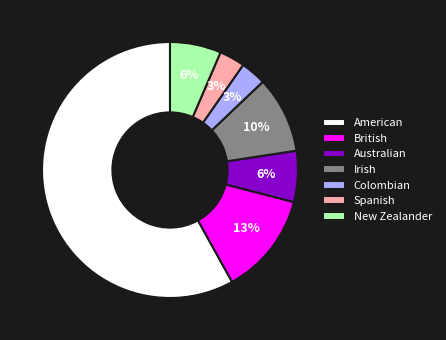

Is it true that Colombian is 3% of the pie?

True